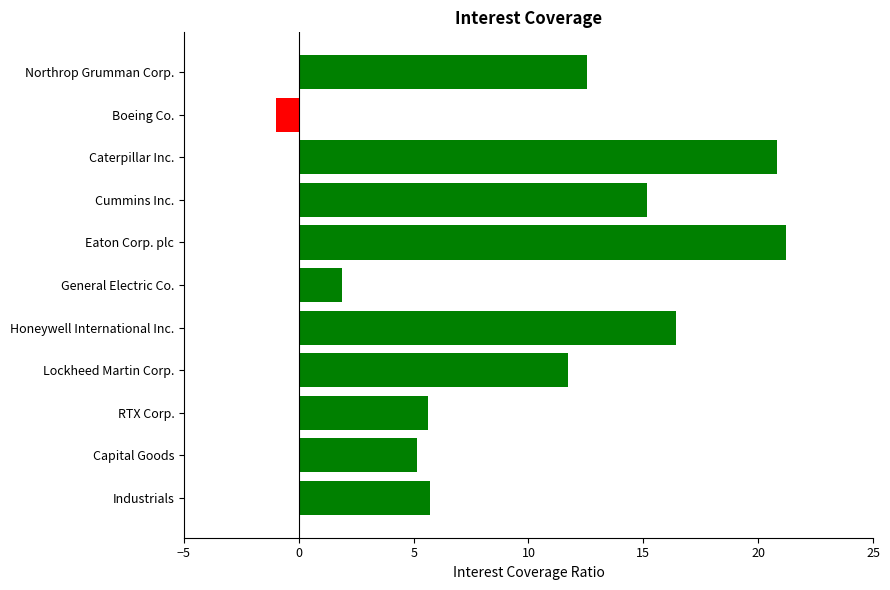

Is it true that the value at Honeywell International Inc. is 16.4?

True